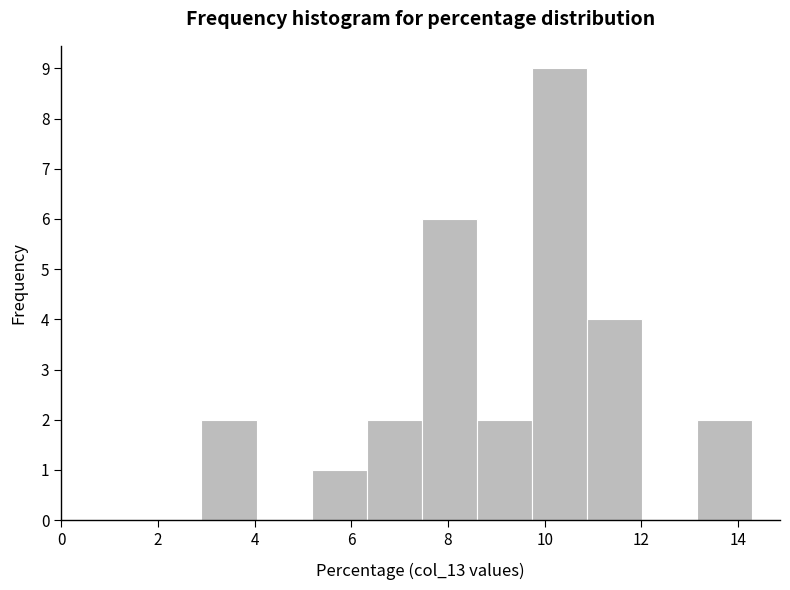

What is the height of the bar covering 5.18 to 6.32 on the x-axis? Neither the bar edges nor the heights are printed on the chart, so give them approximately, as read against the axes.

1